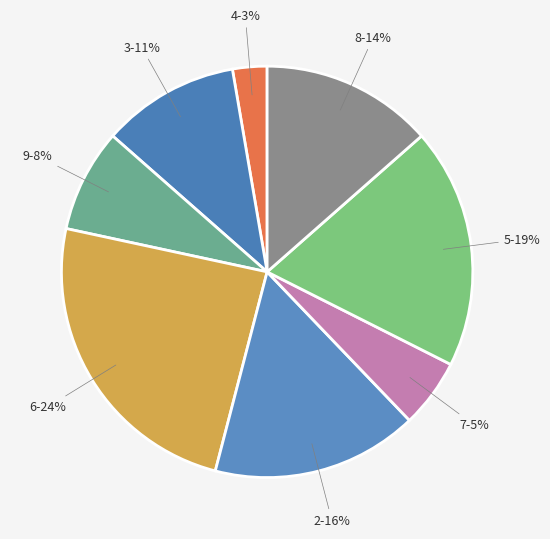

Which slice is the smallest?

4